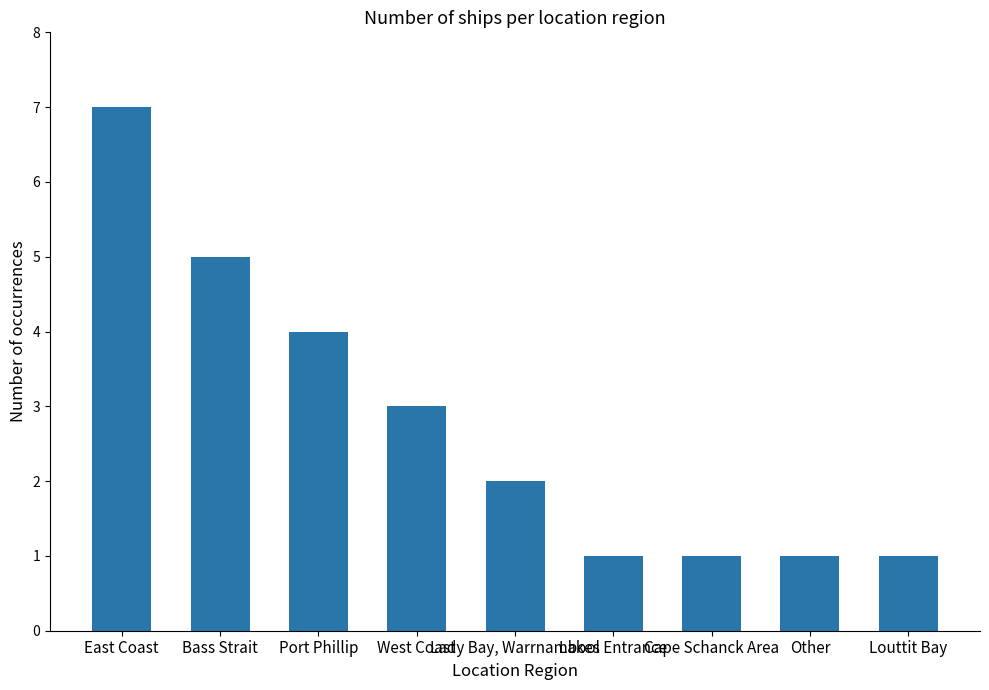

What is the average value?

3